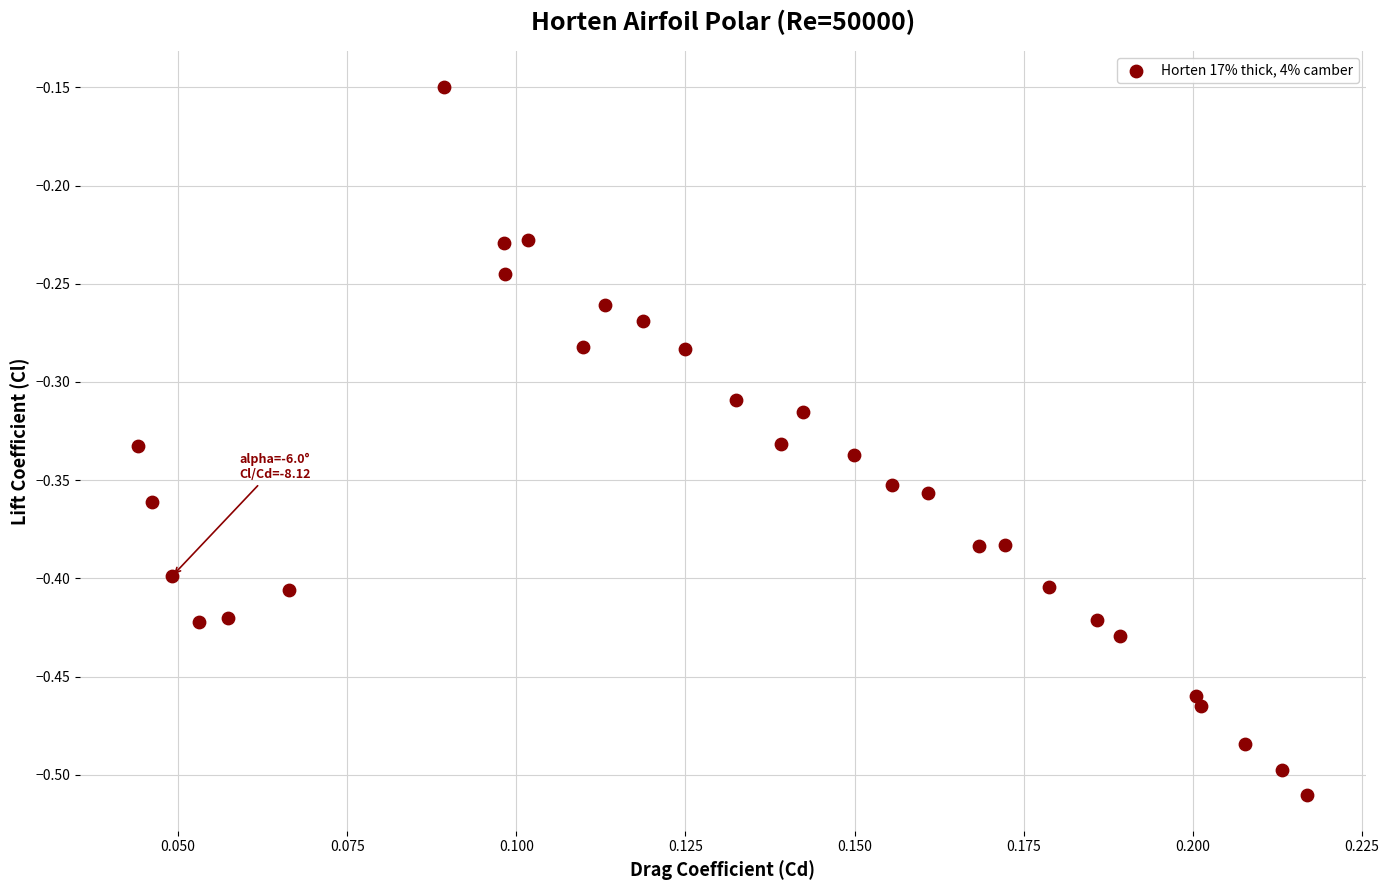

What is the range of Y values (max minus min)?

0.4